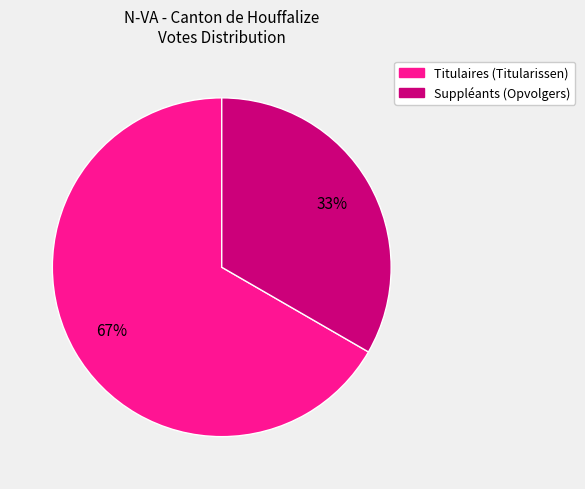

Rank the categories by value from highest to lowest.

Titulaires (Titularissen), Suppléants (Opvolgers)